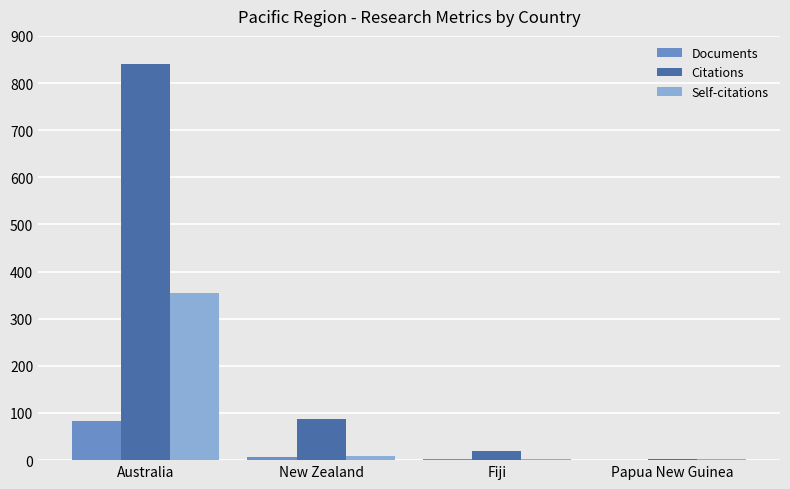

What is the sum of all Self-citations values?

368